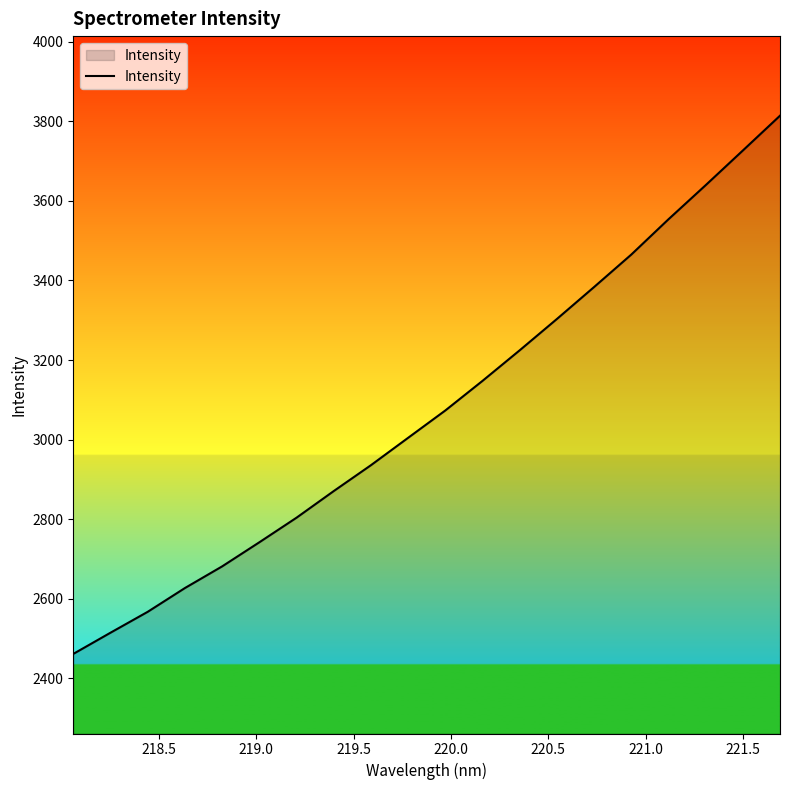

What is the greatest value displayed?

3814.1